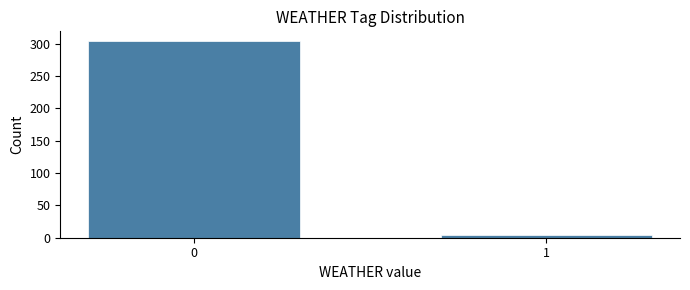

Reading left to right, transcribe all the data shown in this chart.

0=304	1=4